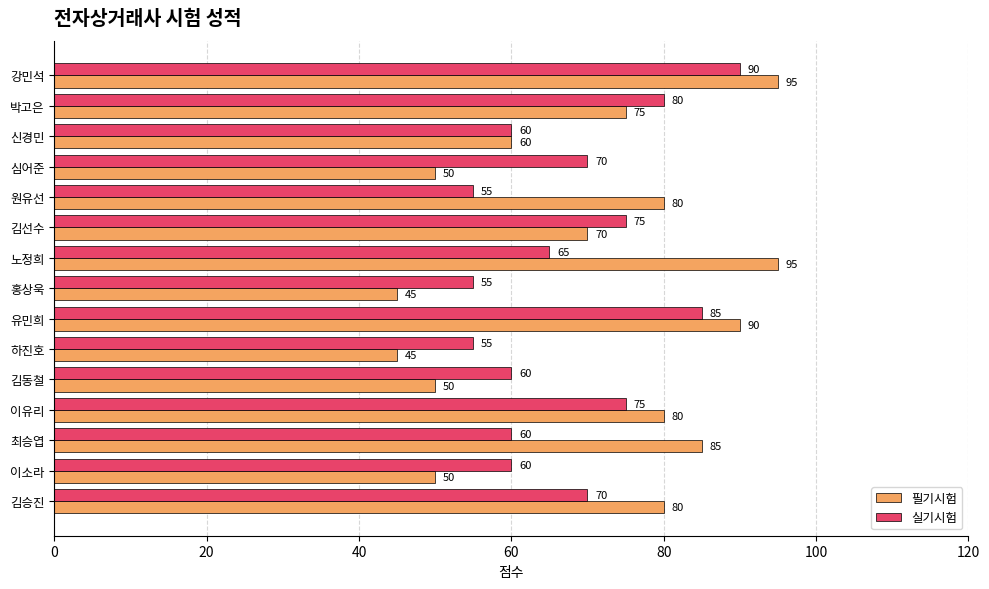

What is the sum of the 필기시험 values at 신경민 and 김선수?

130